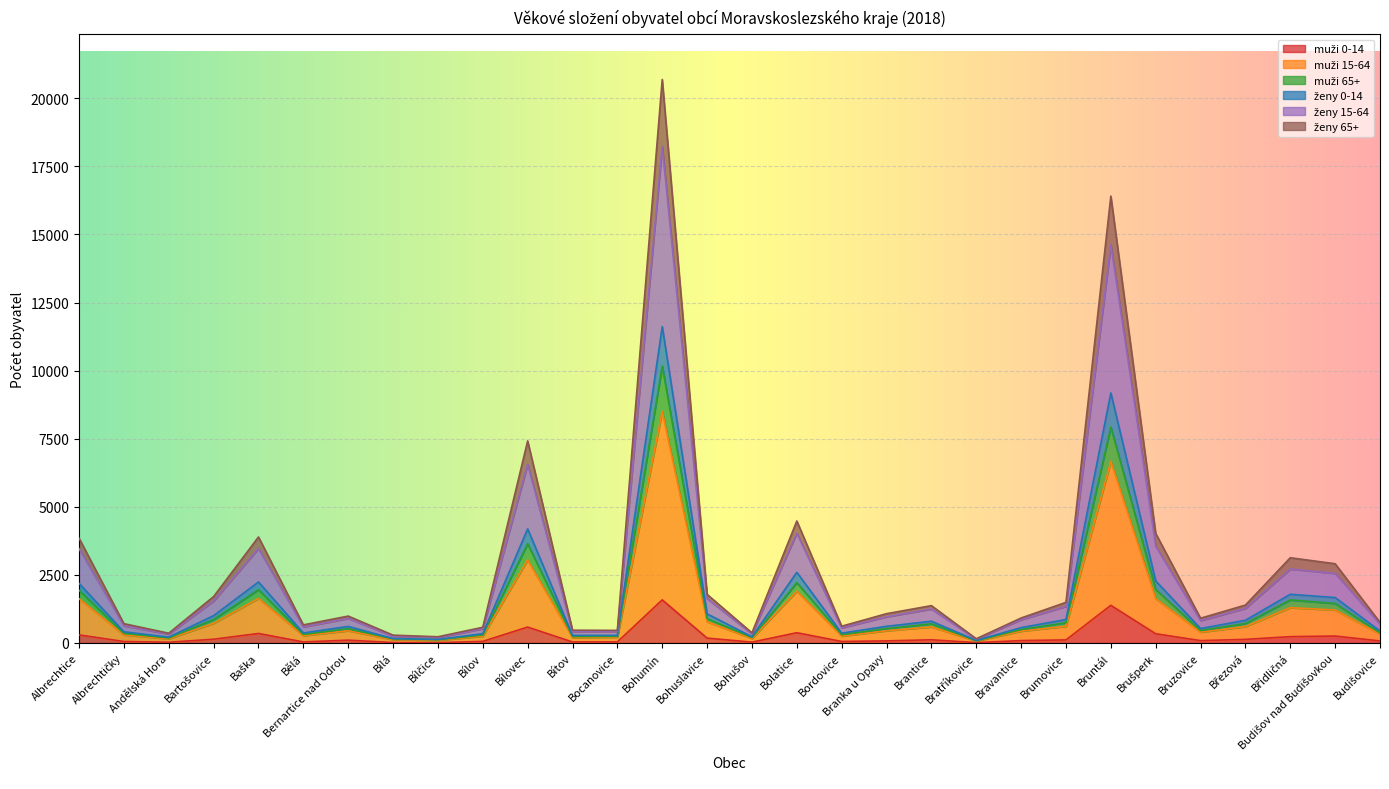

At which category is the sum across all series the highest?

Bohumín